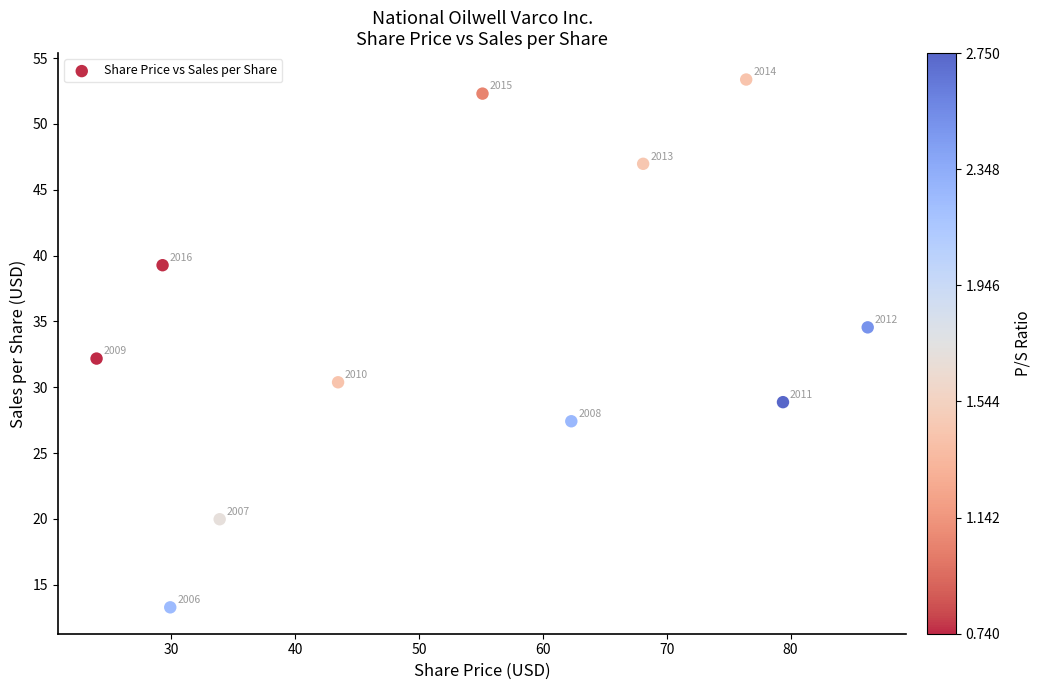

What is the range of X values (max minus min)?

62.3